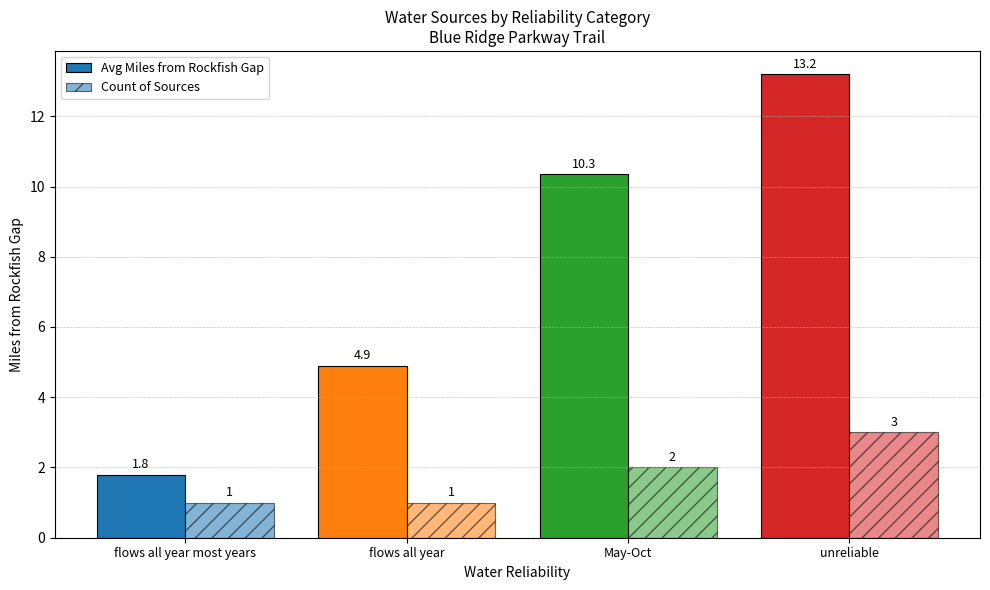

How many data points in Count of Sources are less than 2?

2